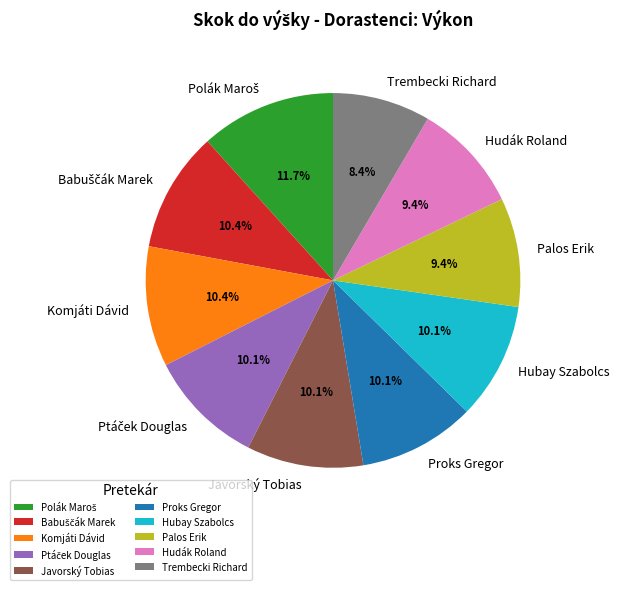

What is the smallest slice in the pie chart?

Trembecki Richard